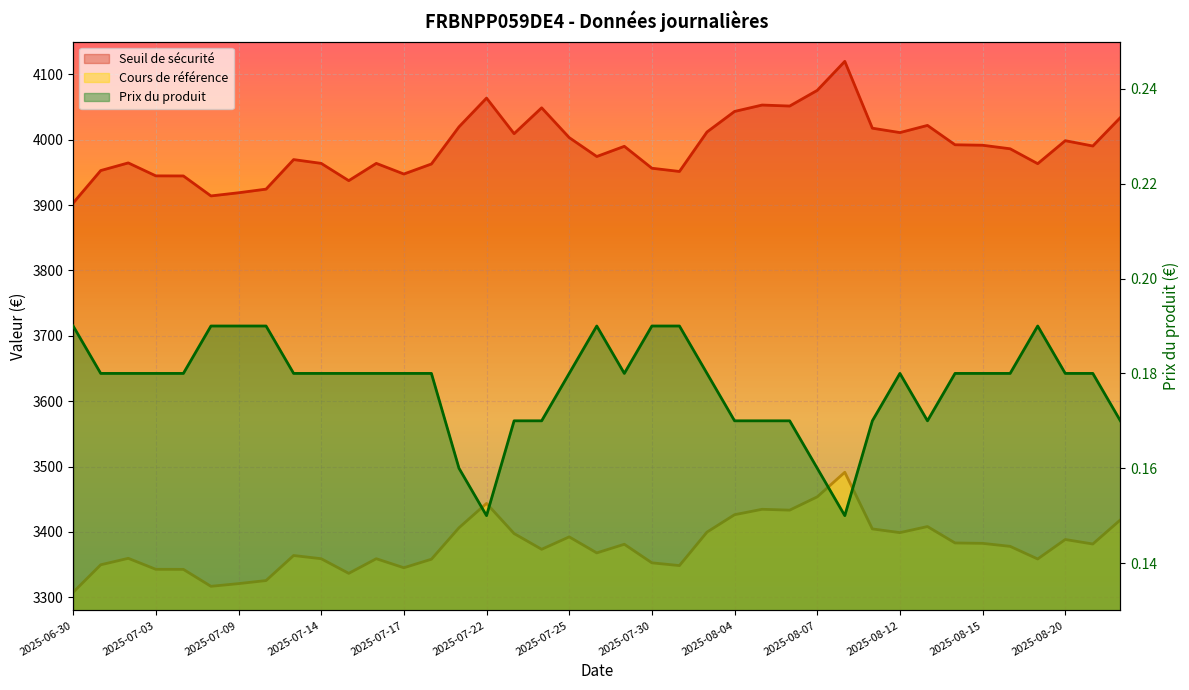

At which label is Seuil de sécurité closest to 4011?

2025-08-12